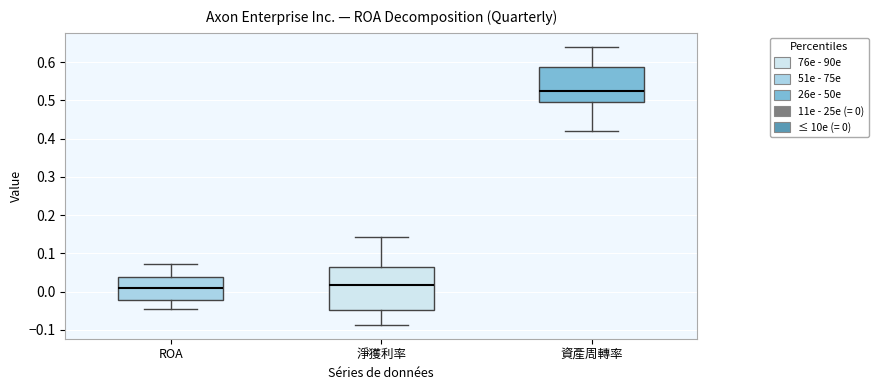

Reading left to right, transcribe this box plot: for each box, give where its median line is, the range the box spans, and where its two whiskers end, as read against the y-axis. The values are not printed on the chart, so give them approximately, as read against the axis.

ROA: median 0.01, box -0.02 to 0.04, whiskers -0.05 to 0.07
淨獲利率: median 0.02, box -0.05 to 0.07, whiskers -0.09 to 0.14
資產周轉率: median 0.53, box 0.50 to 0.59, whiskers 0.42 to 0.64